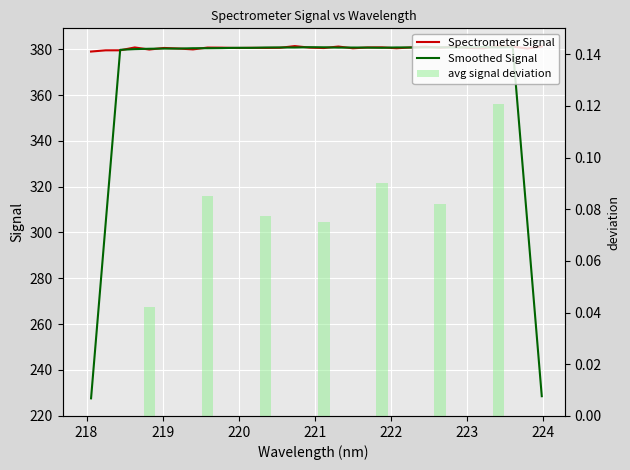

Which label corresponds to the largest value in the chart?

223.408